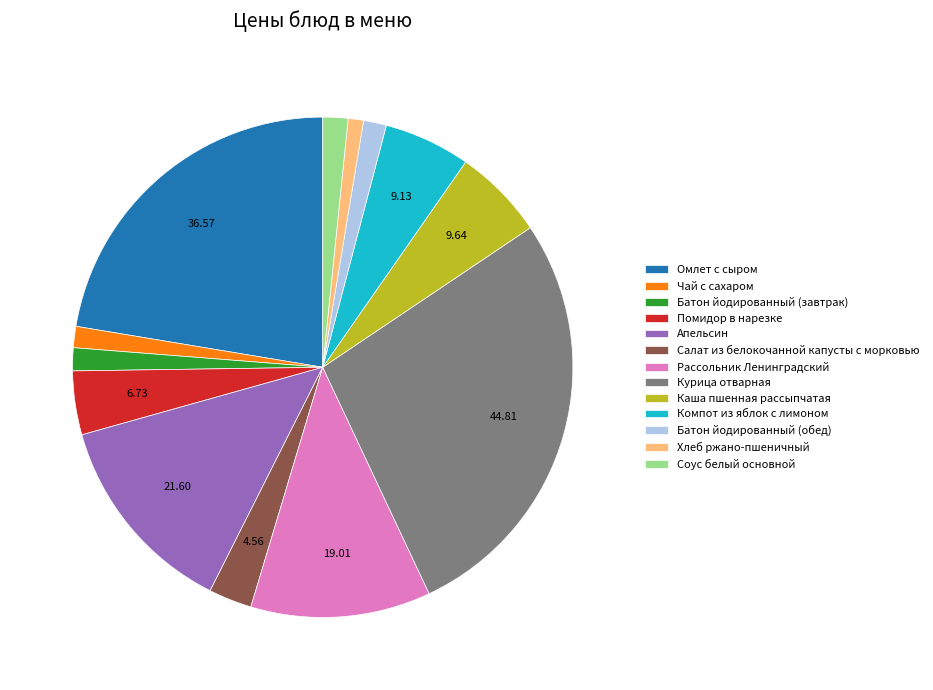

Does Каша пшенная рассыпчатая account for over 50% of the chart?

No